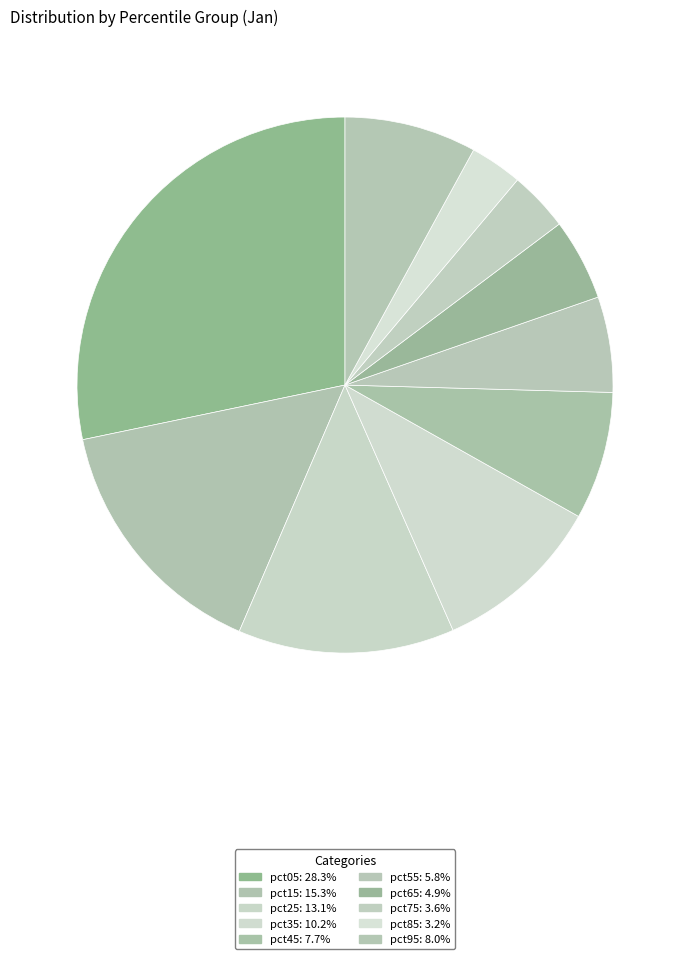

Which category has the smallest portion of the pie?

pct85